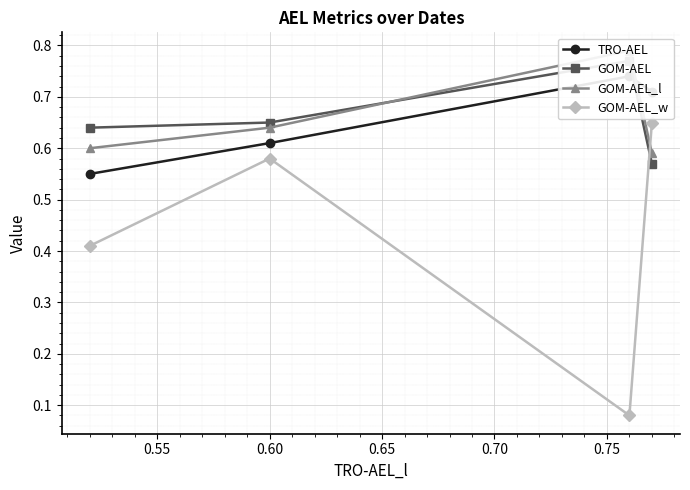

How many GOM-AEL_w values are between 0 and 1?

4